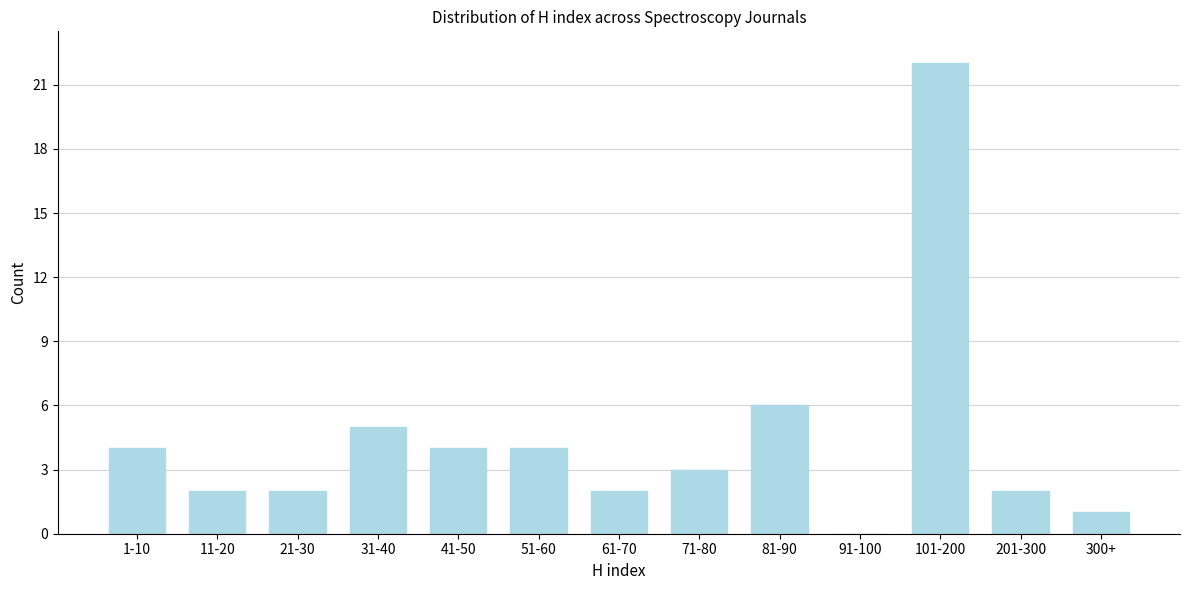

Reading right to left, list all the values displayed in this chart.

300+=1	201-300=2	101-200=22	91-100=0	81-90=6	71-80=3	61-70=2	51-60=4	41-50=4	31-40=5	21-30=2	11-20=2	1-10=4